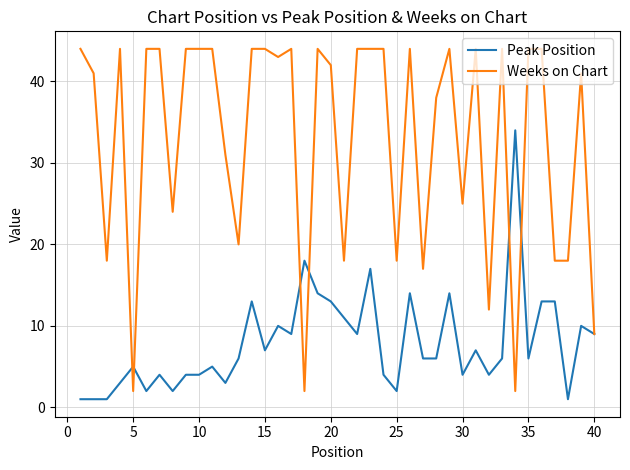

Which series has the largest total across all categories?

Weeks on Chart